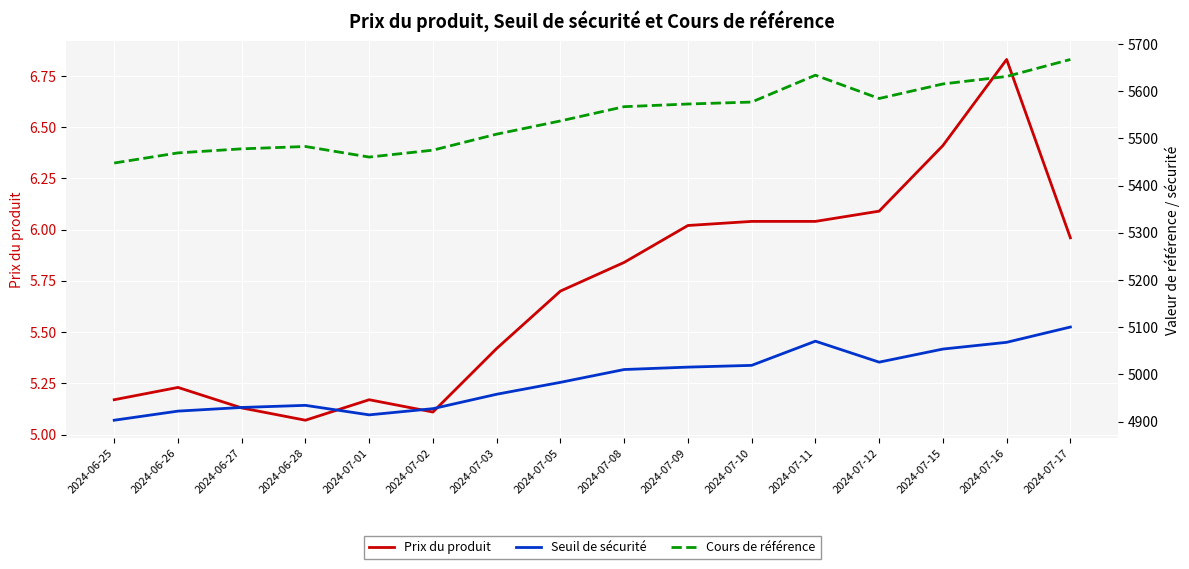

What is the difference between the maximum and minimum values in the Cours de référence series?

219.3